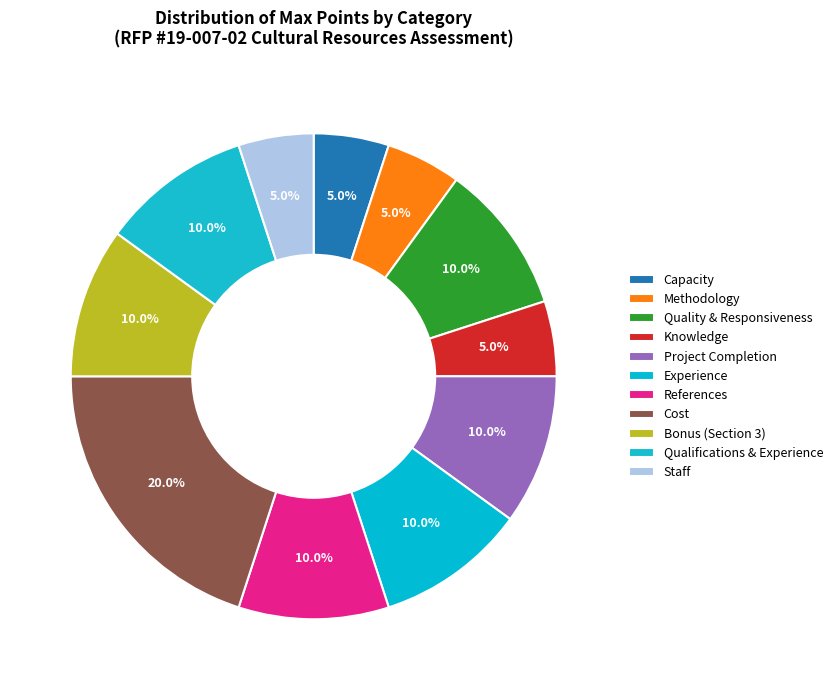

Does any single category account for the majority?

No